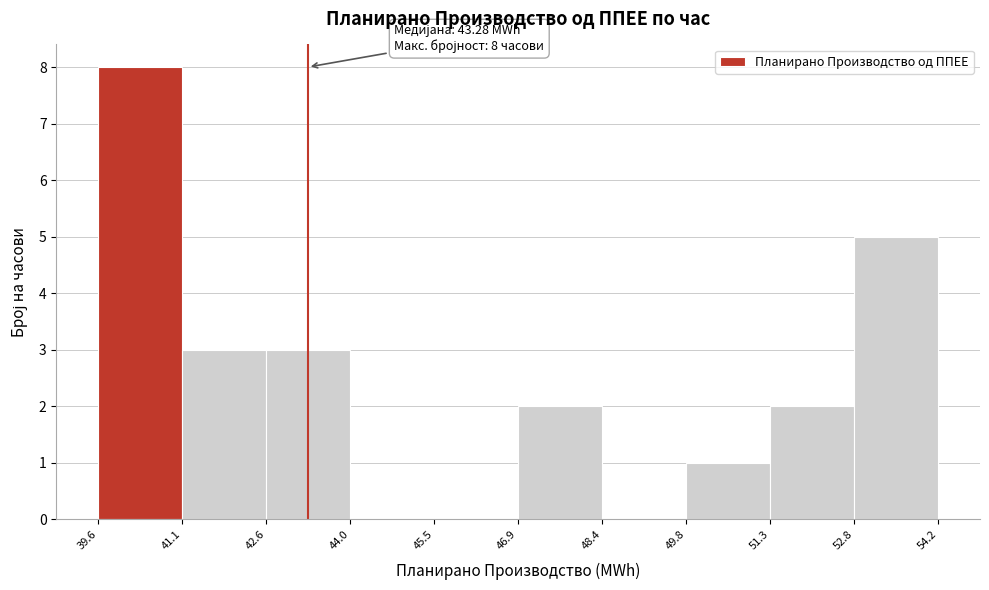

Which range on the x-axis has the tallest bar?

39.6 to 41.1